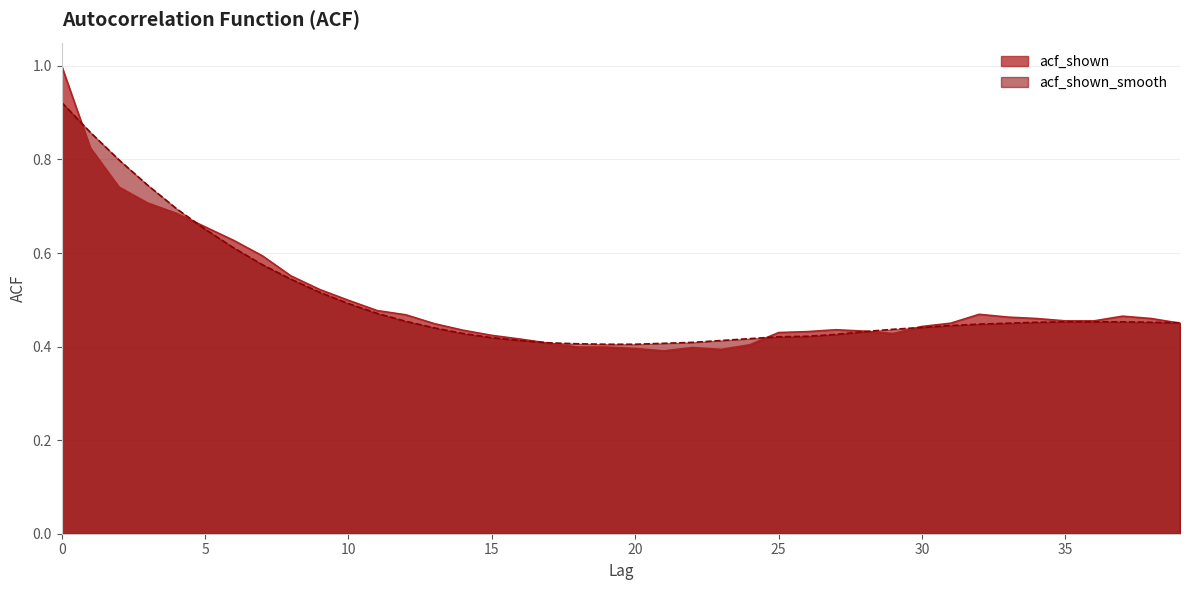

How many times do acf_shown and acf_shown_smooth cross each other?

7